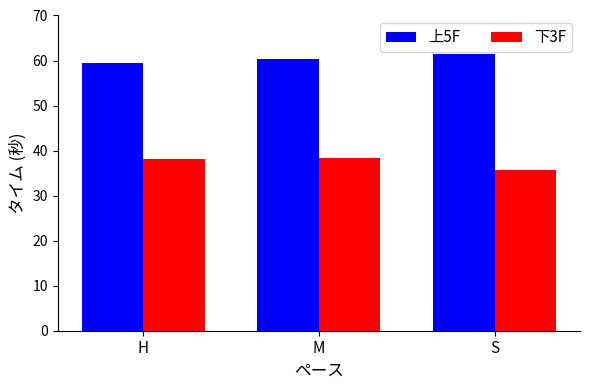

Is it true that 下3F equals 35.8 at S?

True